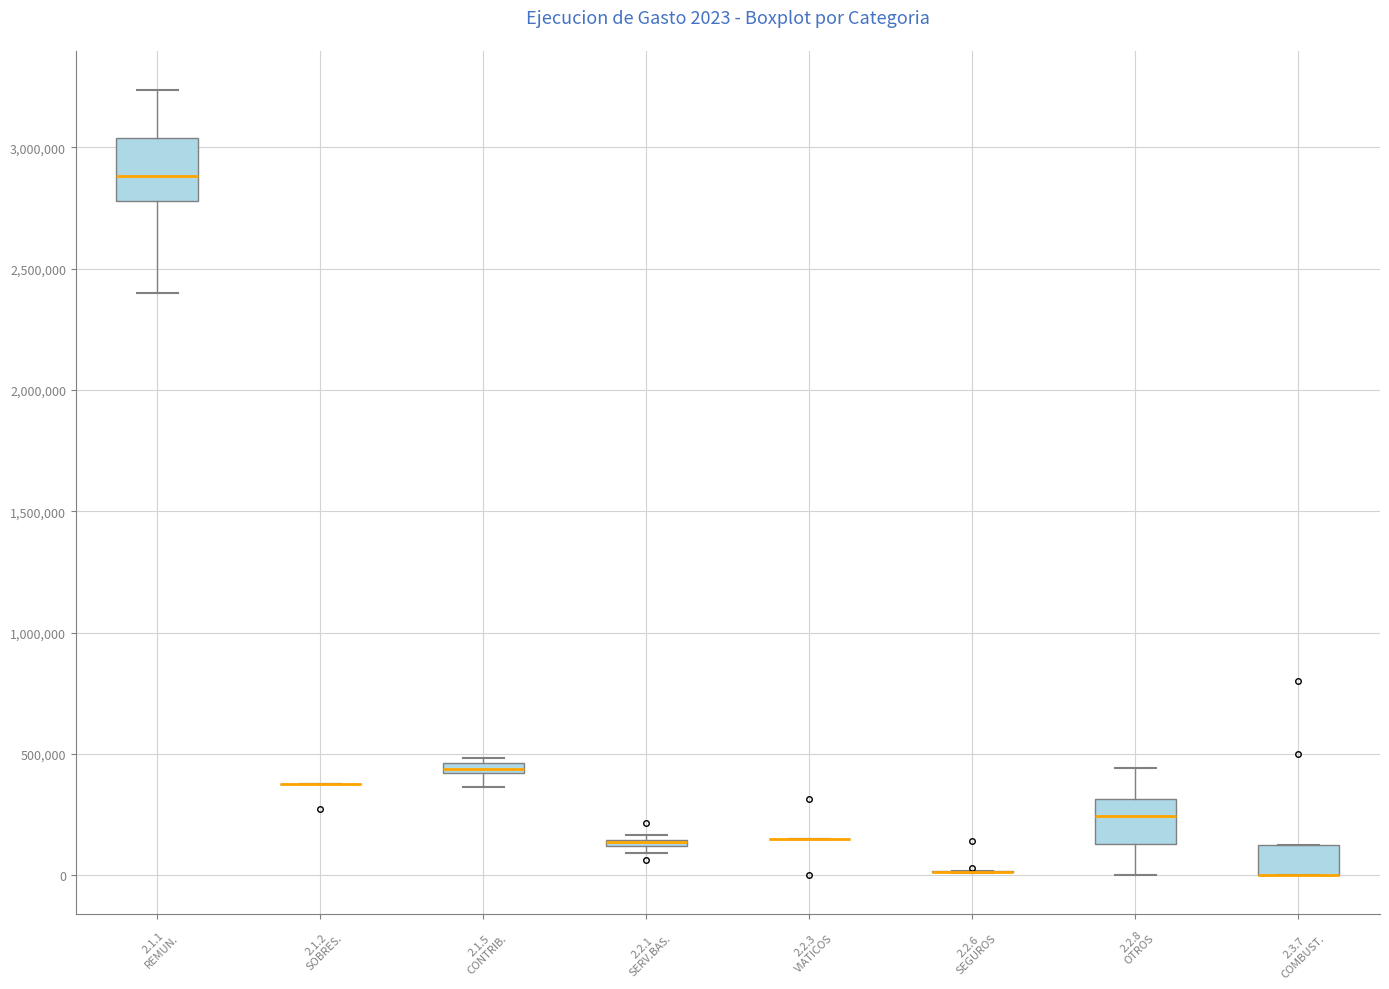

Comparing the boxes themselves (not the whiskers), which one is the tallest?

2.1.1 REMUN.